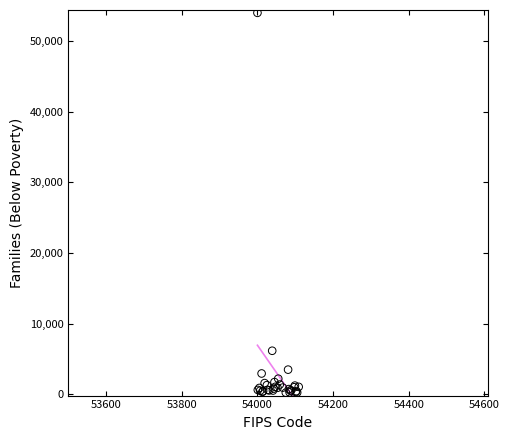

What Y value in the scatter plot is closest to 27120?

6150